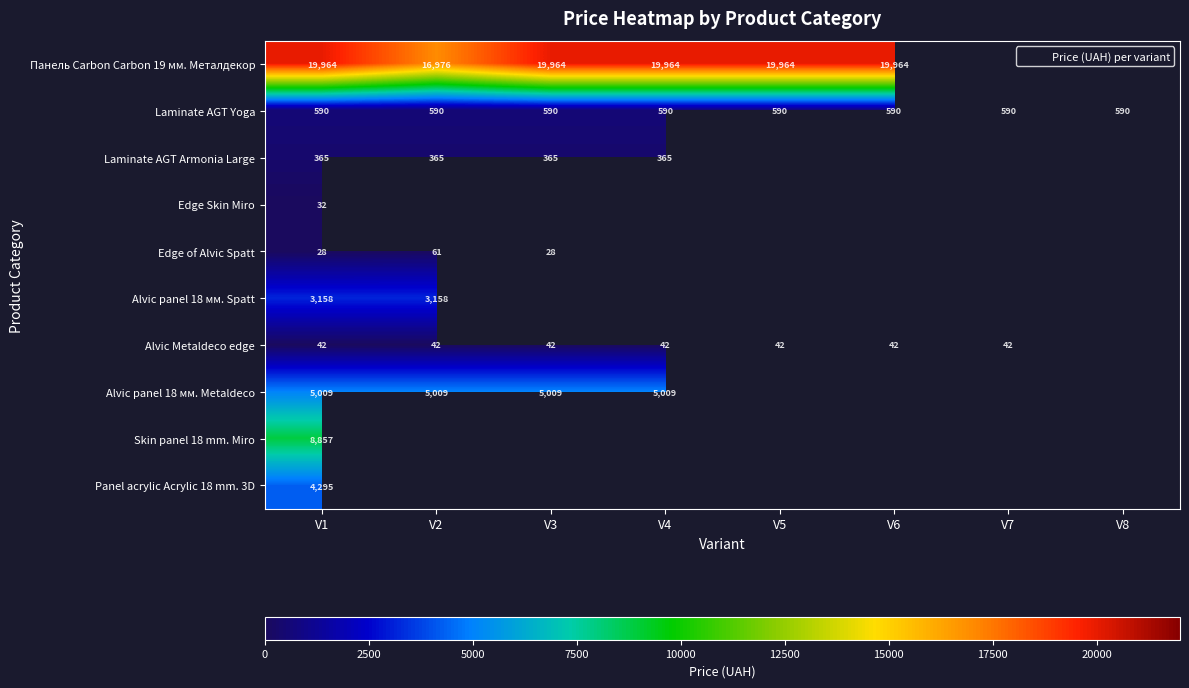

Which series changed the most between V2 and V5?

Панель Carbon Carbon 19 мм. Металдекор